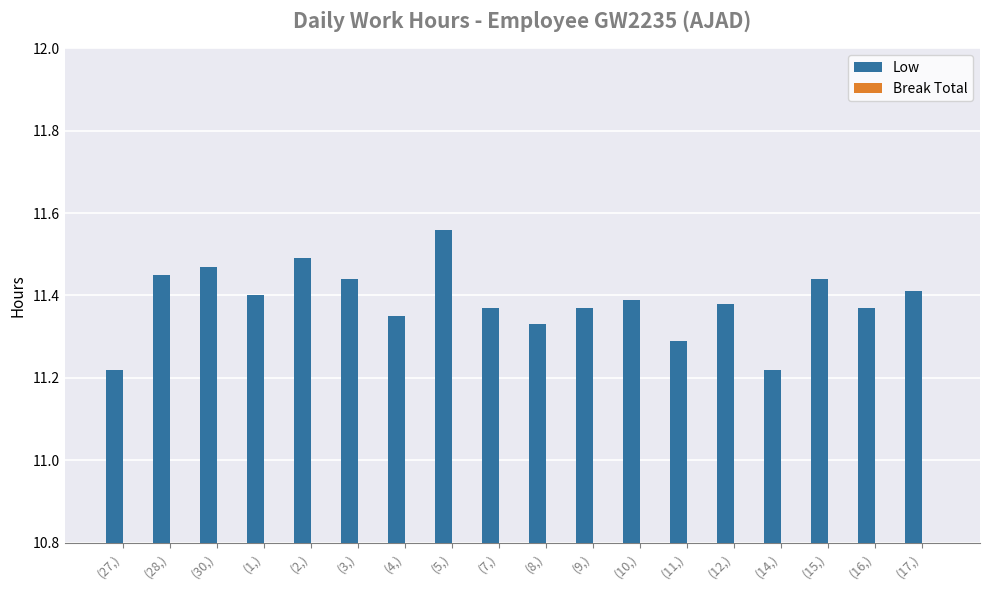

How many series are shown in this chart?

1